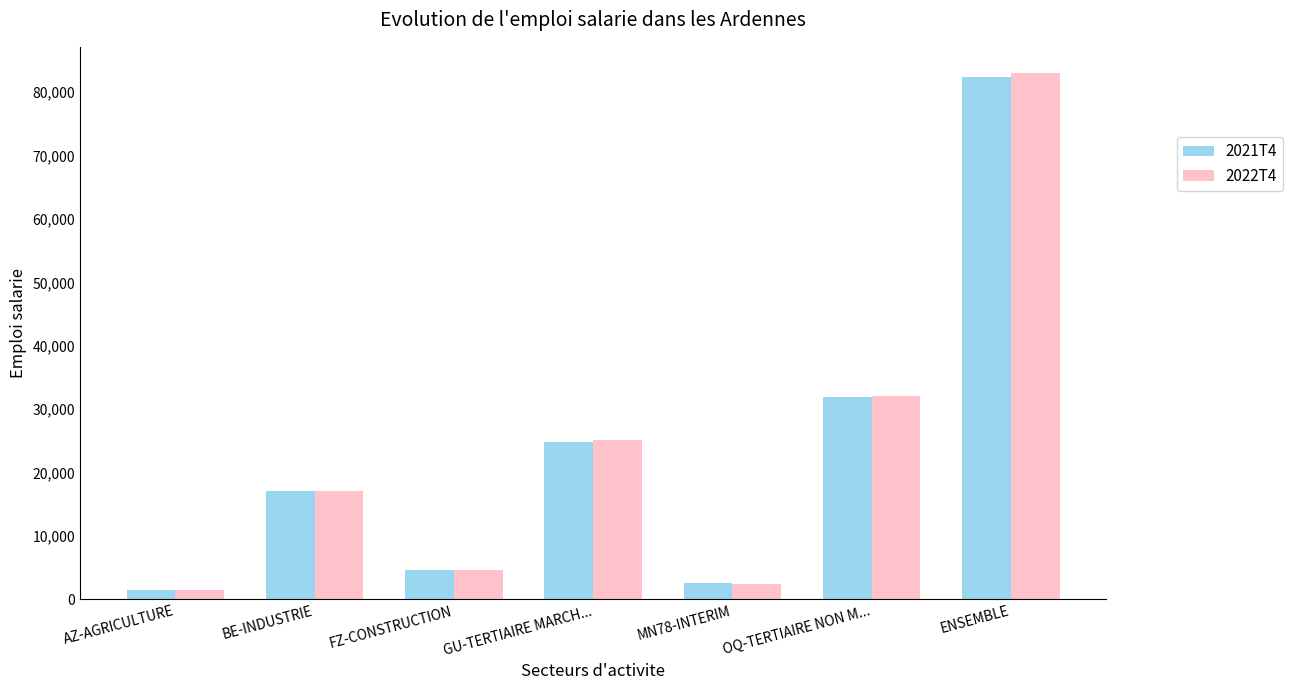

Is the value of 2021T4 at MN78-INTERIM greater than the value of 2022T4 at AZ-AGRICULTURE?

Yes